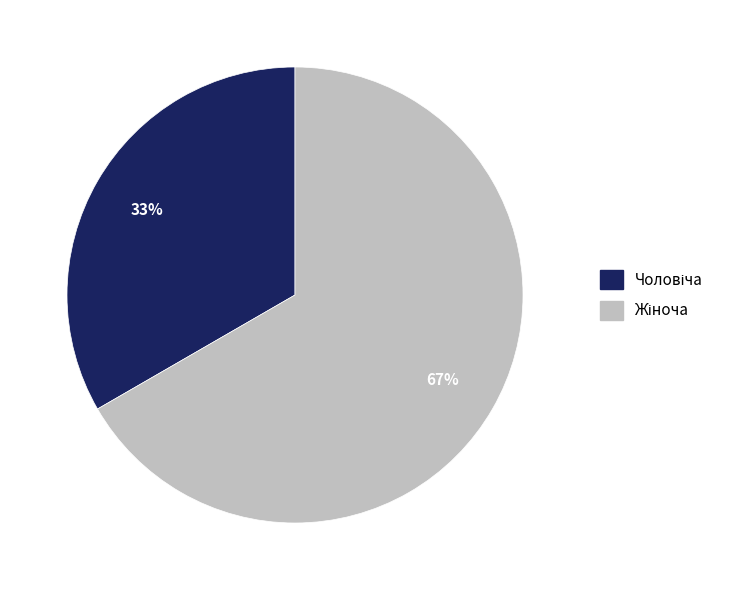

To the nearest percent, what is the average slice percentage?

50%